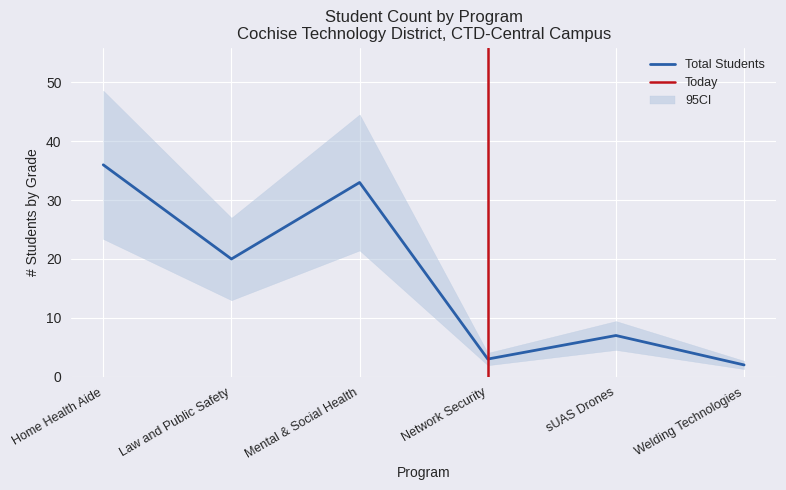

True or false: Total Students has a value of 14 at Home Health Aide.

False